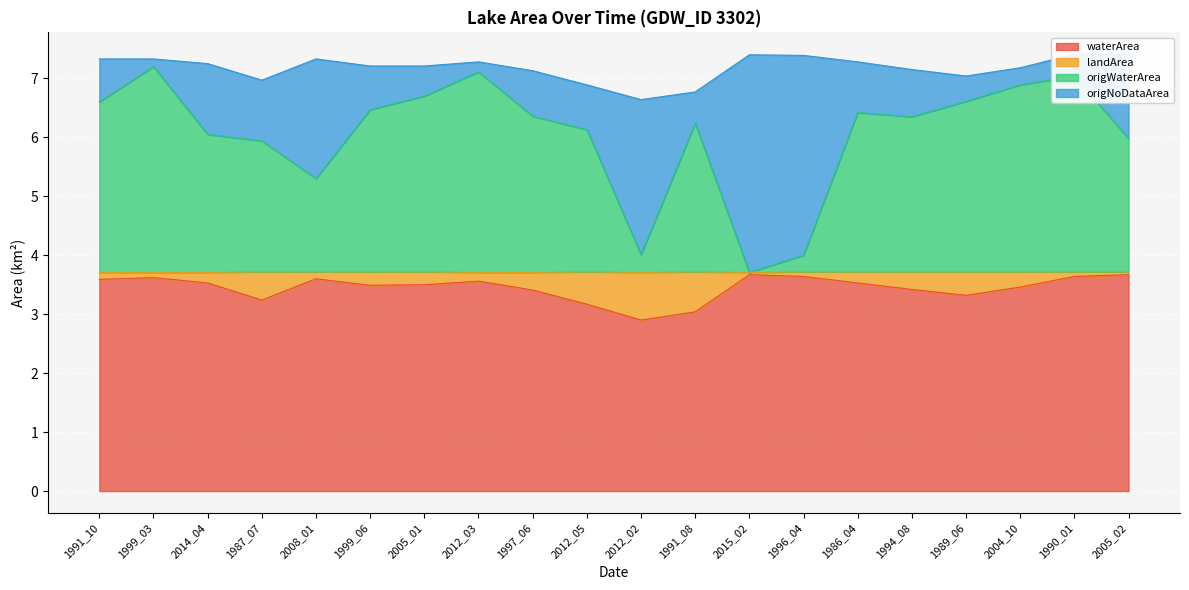

In waterArea, how many points are lower than both neighbors (excluding endpoints)?

4